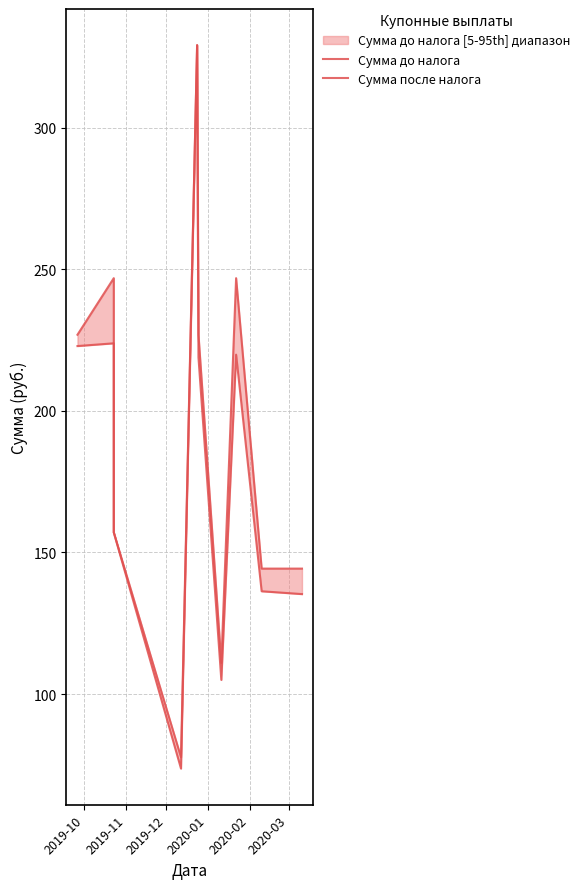

Count the number of categories in the chart.

10